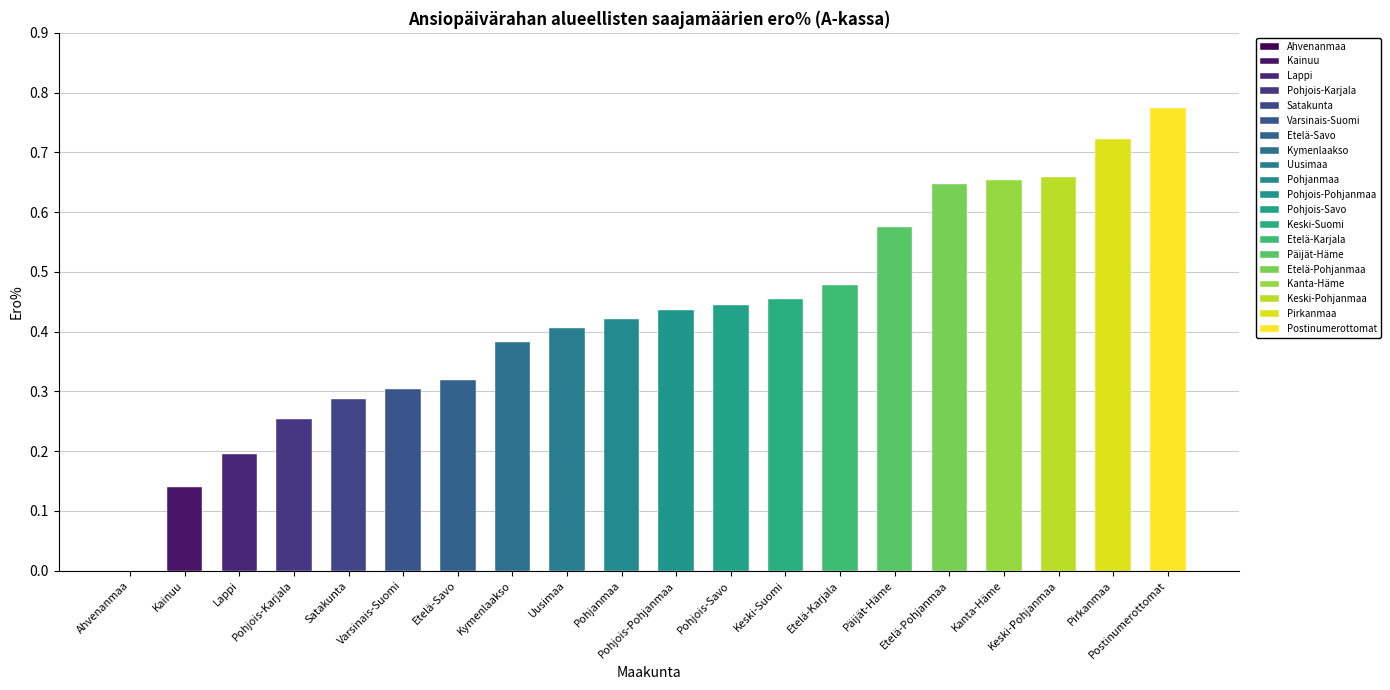

At which category does the chart reach its minimum across all series?

Ahvenanmaa